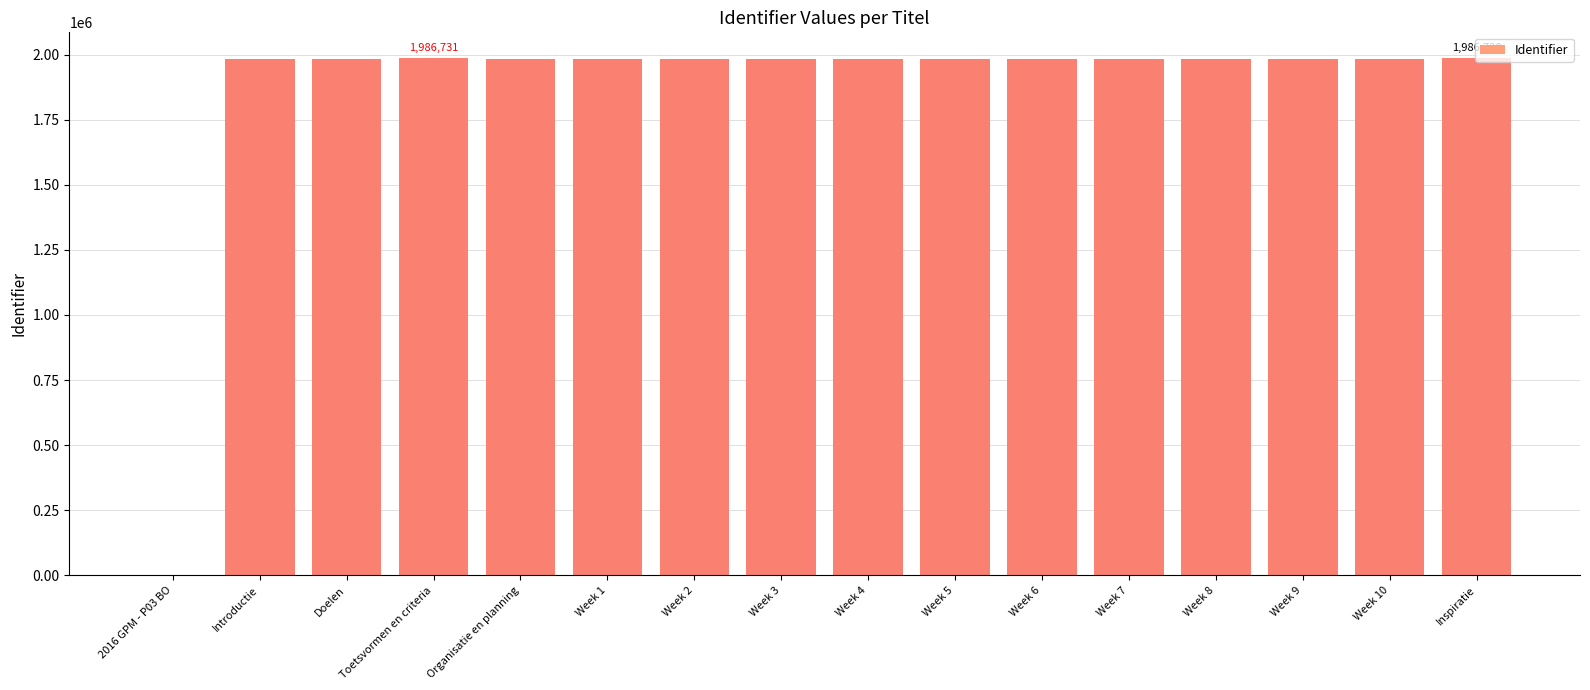

How many values are above zero?

15